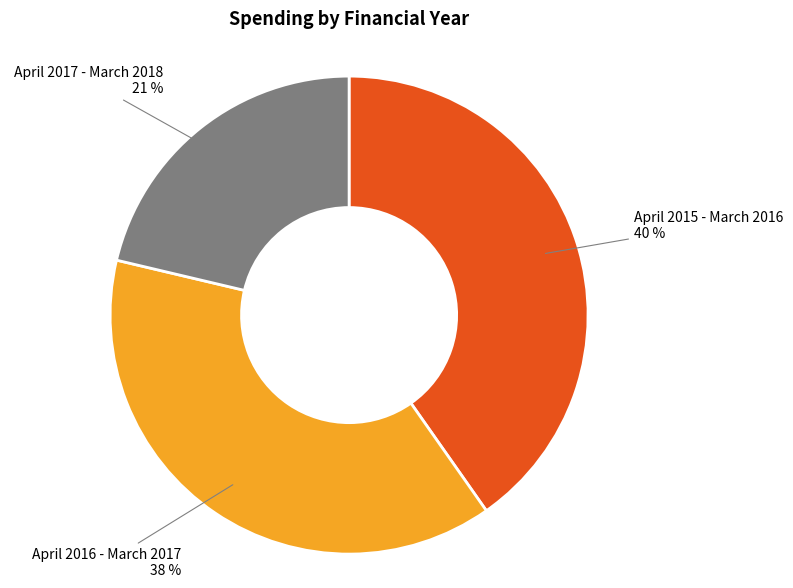

Is there any slice that represents more than half of the pie?

No